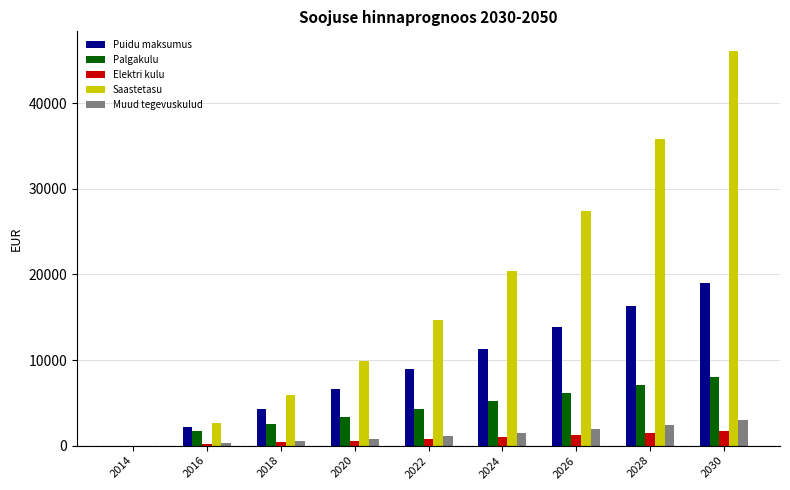

The Elektri kulu series shows 0.0 at 2014. True or false?

True